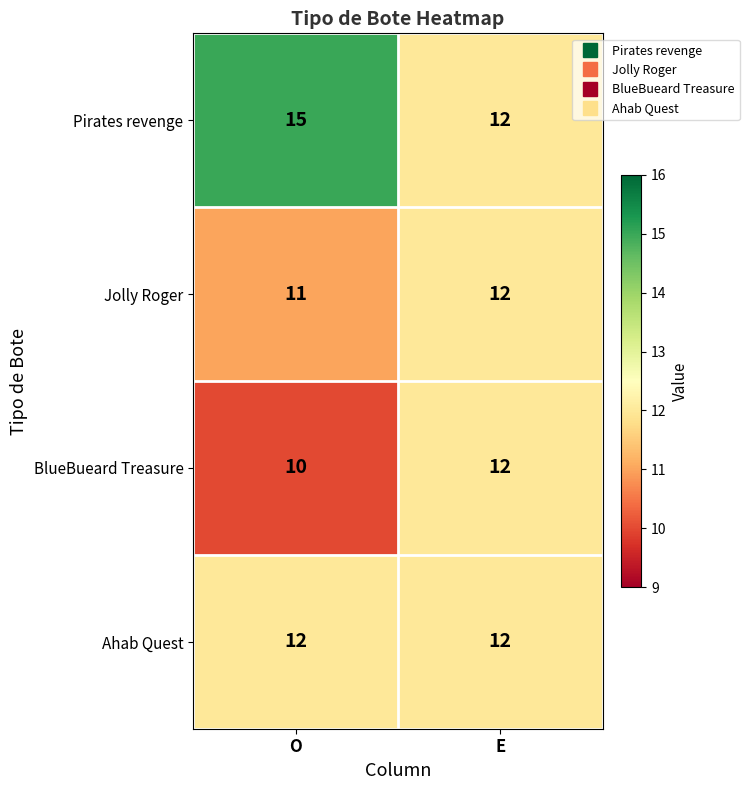

List the labels in order of Jolly Roger value, smallest first.

O, E